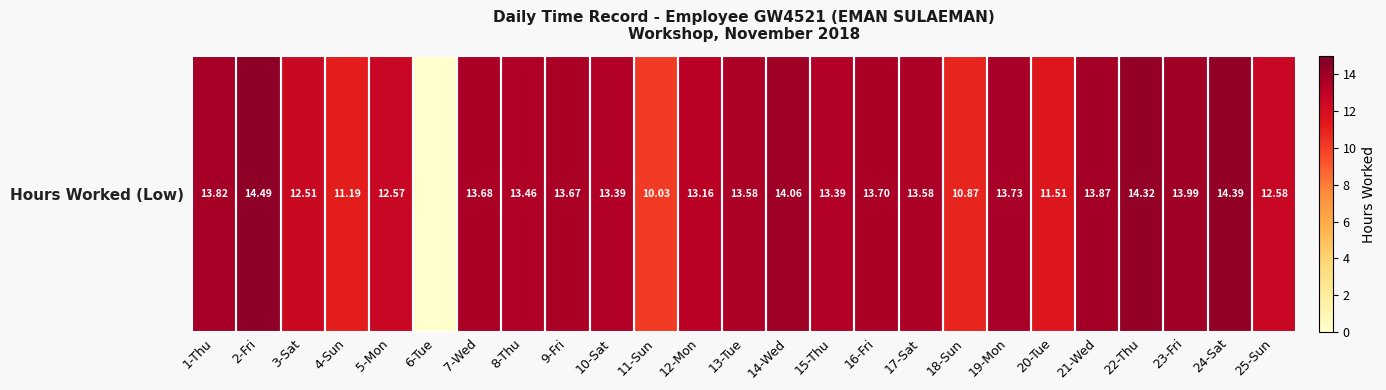

Reading left to right, extract all data points from this chart.

13.8	14.5	12.5	11.2	12.6	0.0	13.7	13.5	13.7	13.4	10.0	13.2	13.6	14.1	13.4	13.7	13.6	10.9	13.7	11.5	13.9	14.3	14.0	14.4	12.6